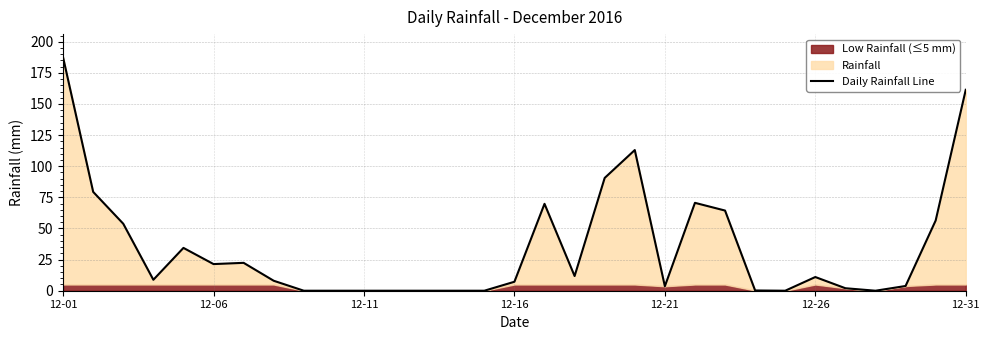

How many interior local peaks (higher than both neighbors) does the data have?

6